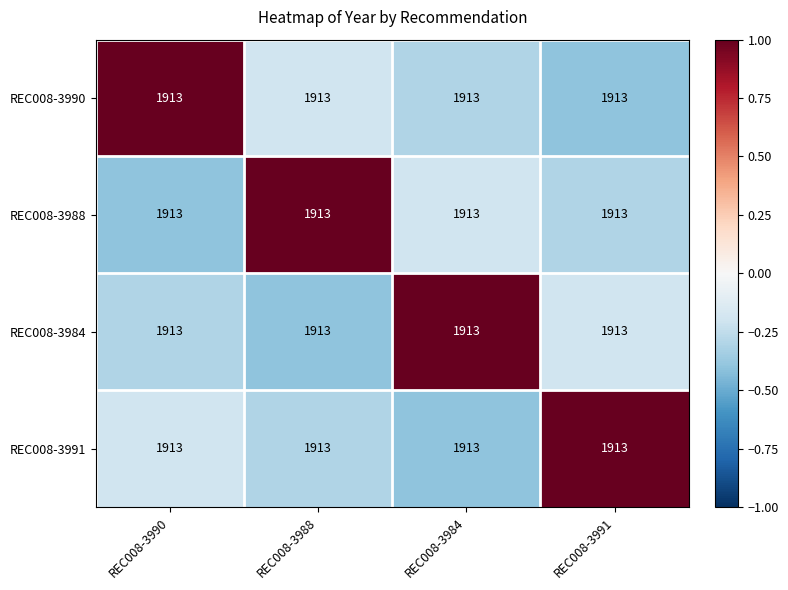

List the series in order of their peak value, lowest first.

REC008-3990, REC008-3988, REC008-3984, REC008-3991